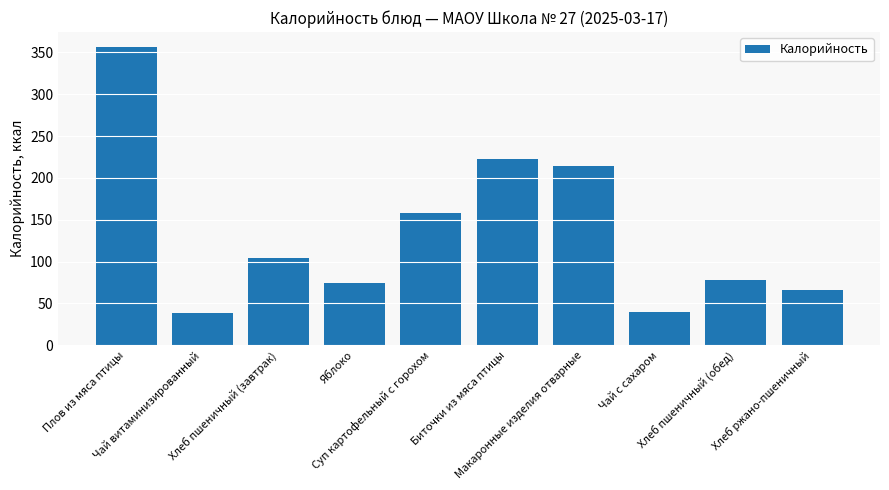

What is the difference between the second highest and second lowest values?

182.3